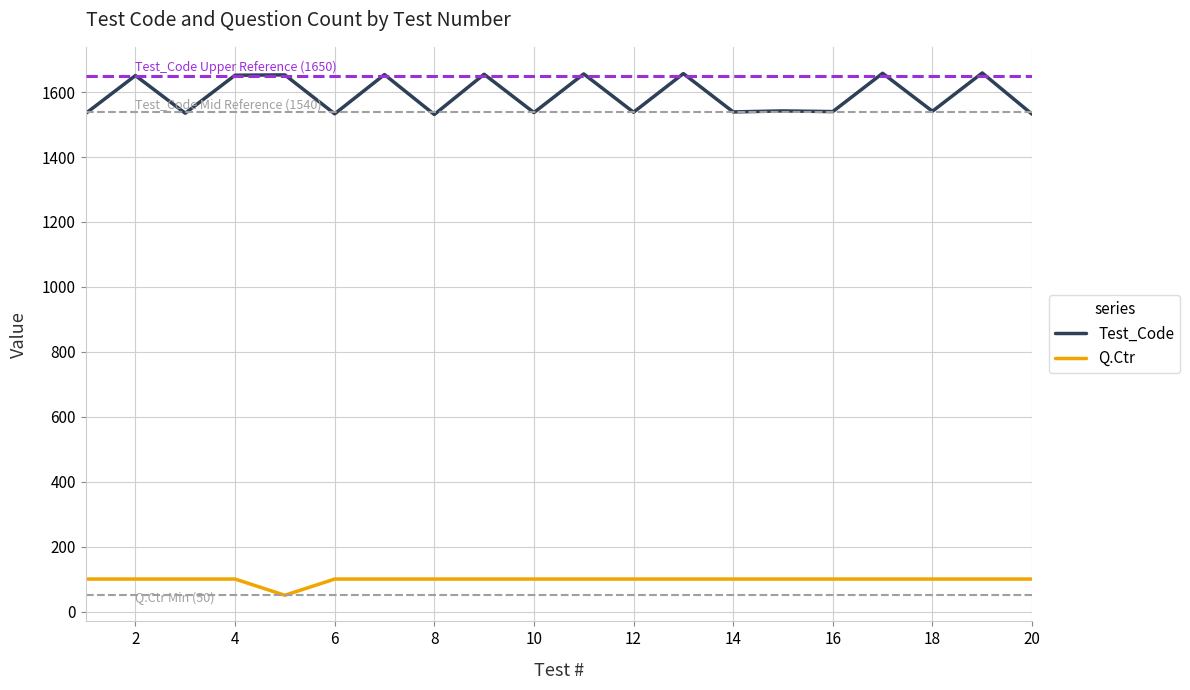

Which series has the widest spread of values?

Test_Code